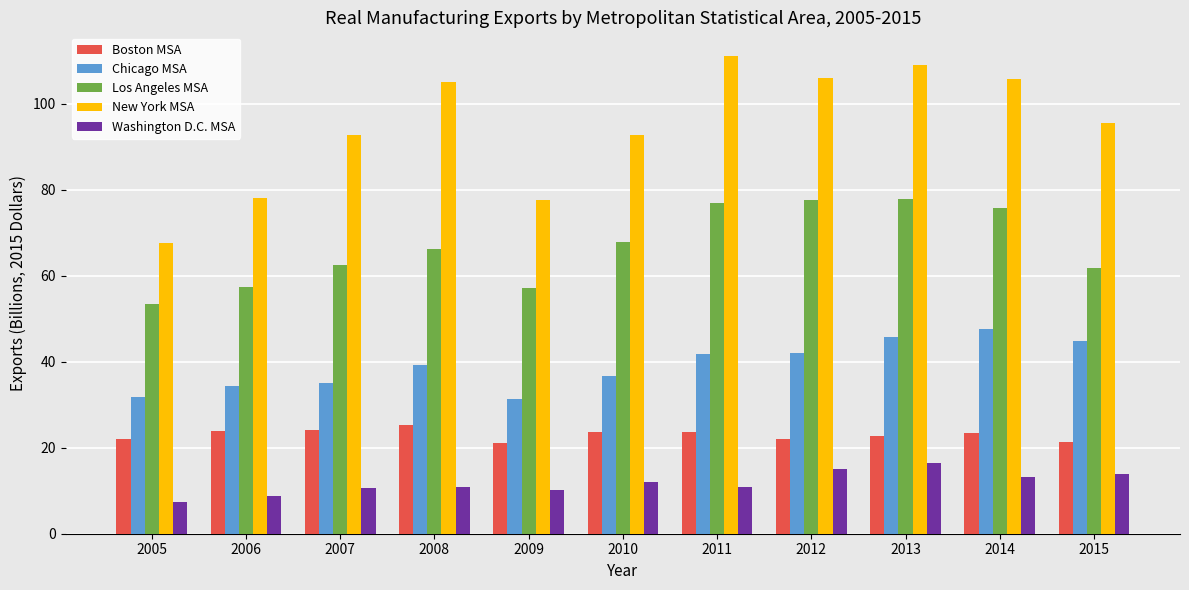

Is the value of New York MSA at 2007 greater than the value of Los Angeles MSA at 2012?

Yes